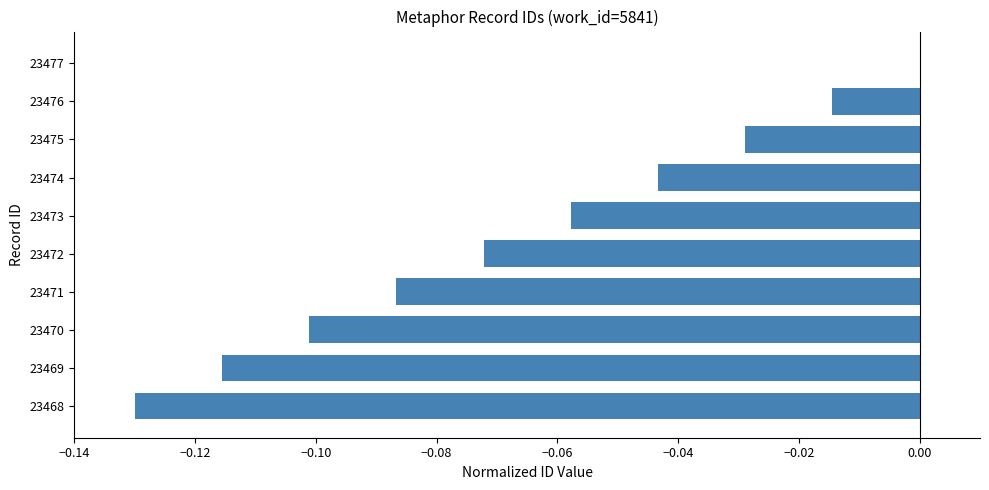

Are the bars grouped side by side (vs. stacked)?

No